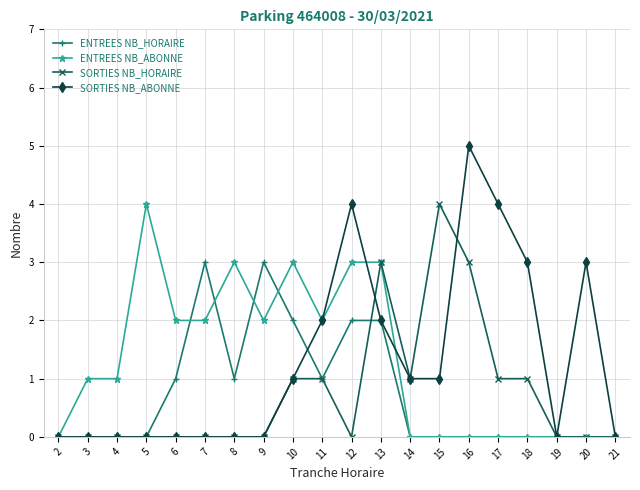

The value of ENTREES NB_ABONNE at 7 is 2. True or false?

True